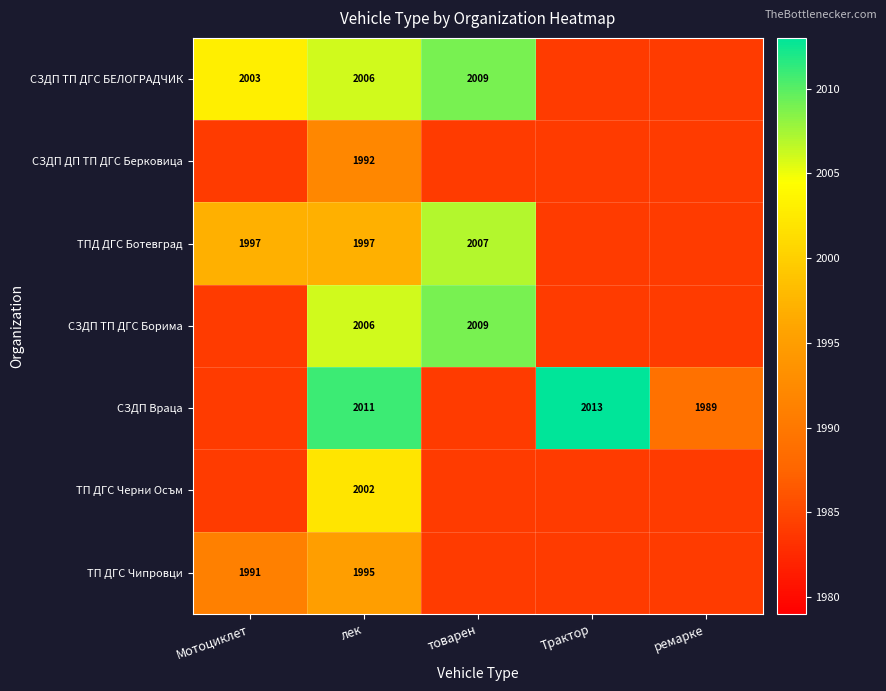

What is the total value across all series at Мотоциклет?

13927